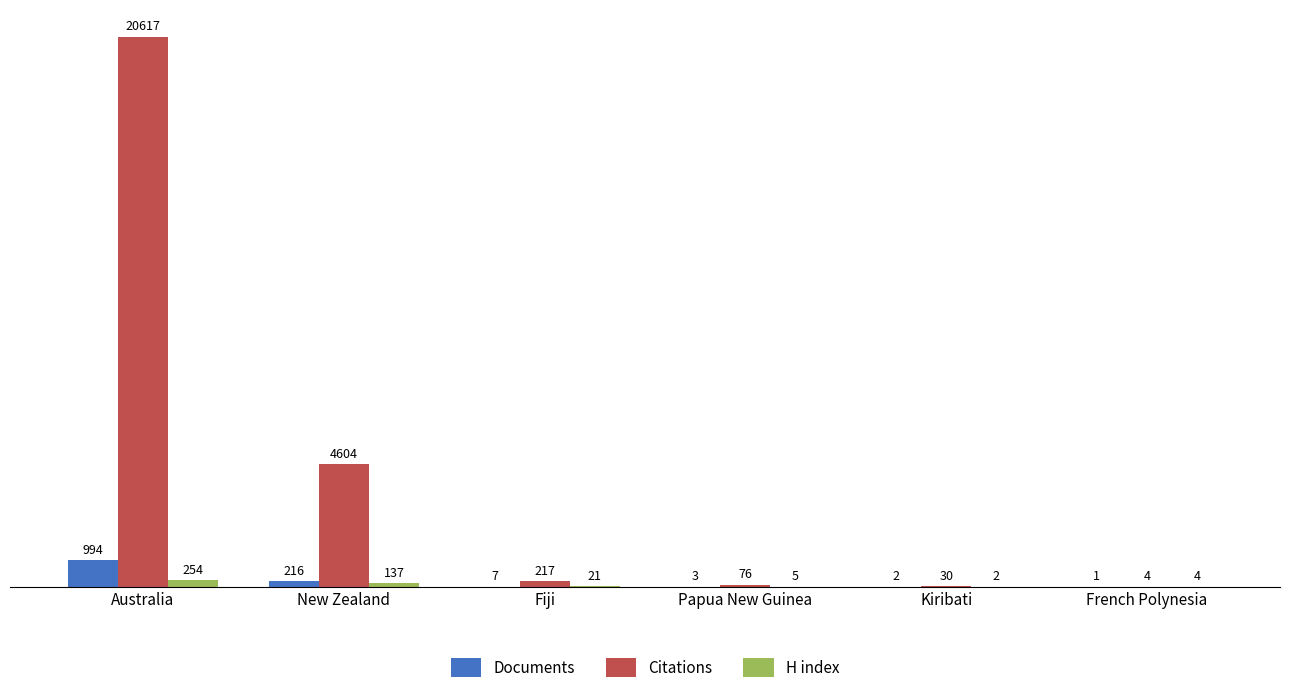

Count the number of categories in the chart.

6